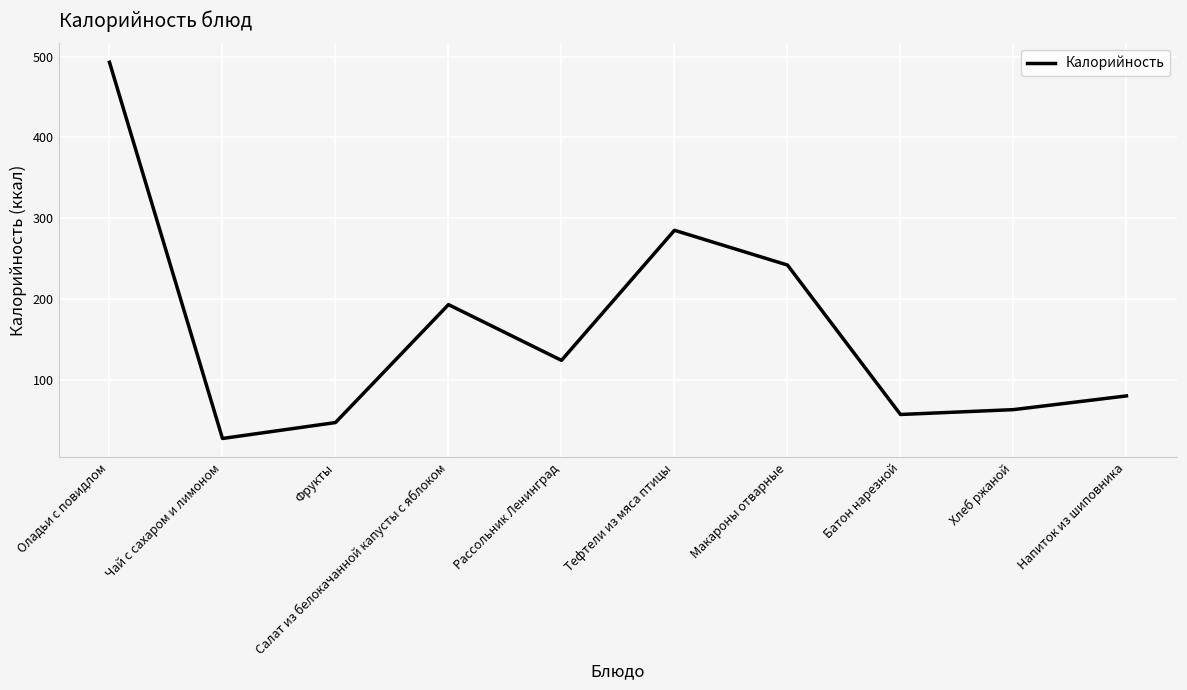

The chart shows a value of 80.0 at Напиток из шиповника. True or false?

True